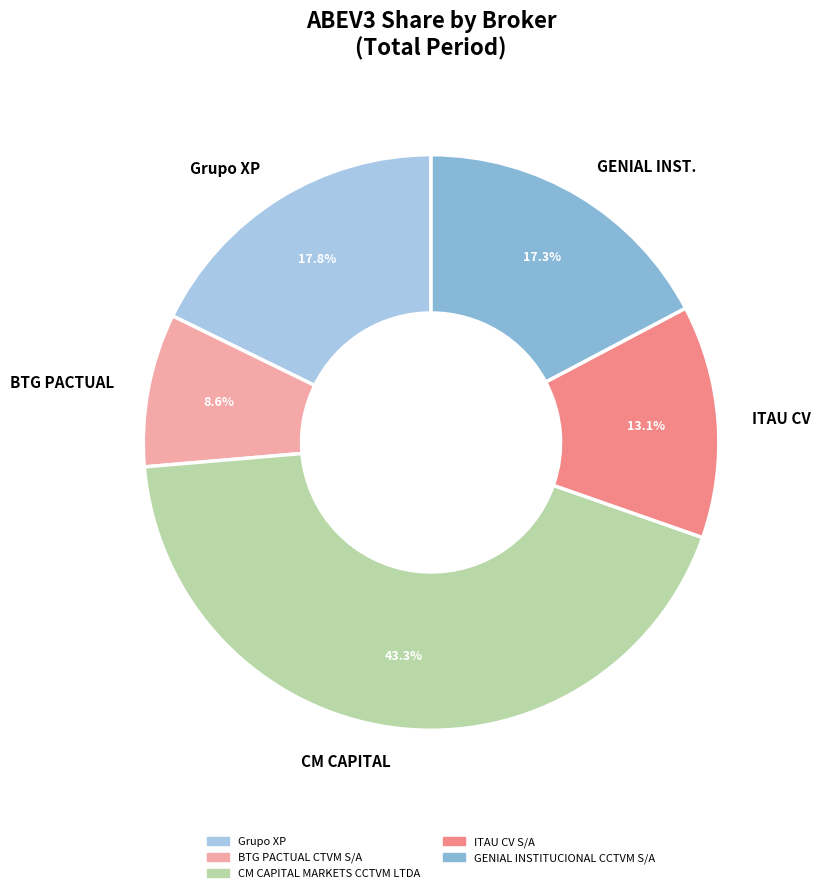

Which category has the smallest portion of the pie?

BTG PACTUAL